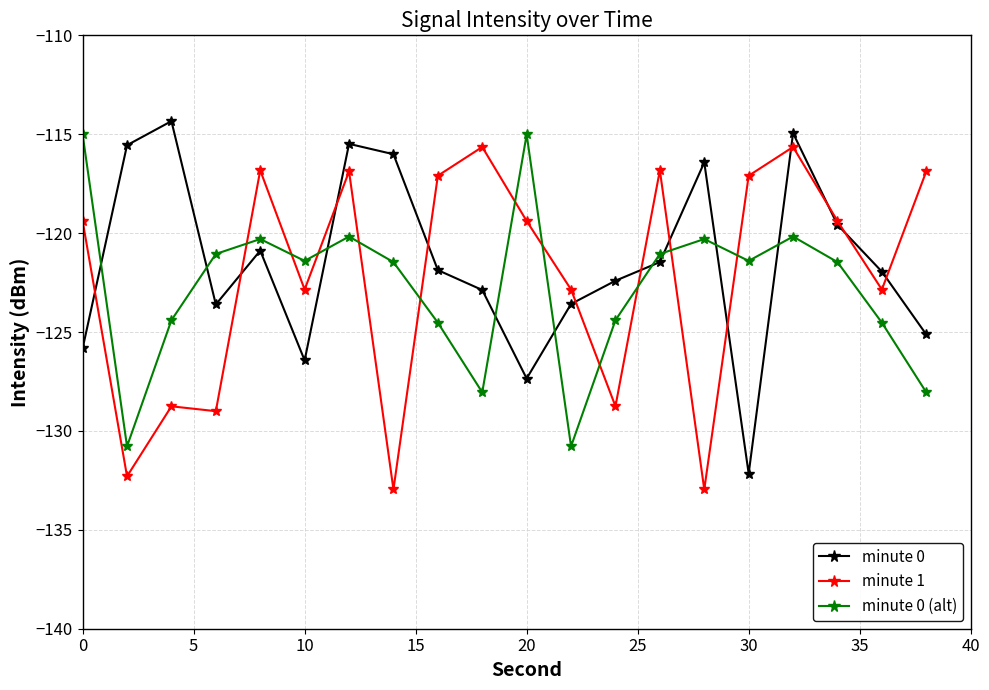

True or false: minute 1 has more than 1 points higher than both neighbors.

True